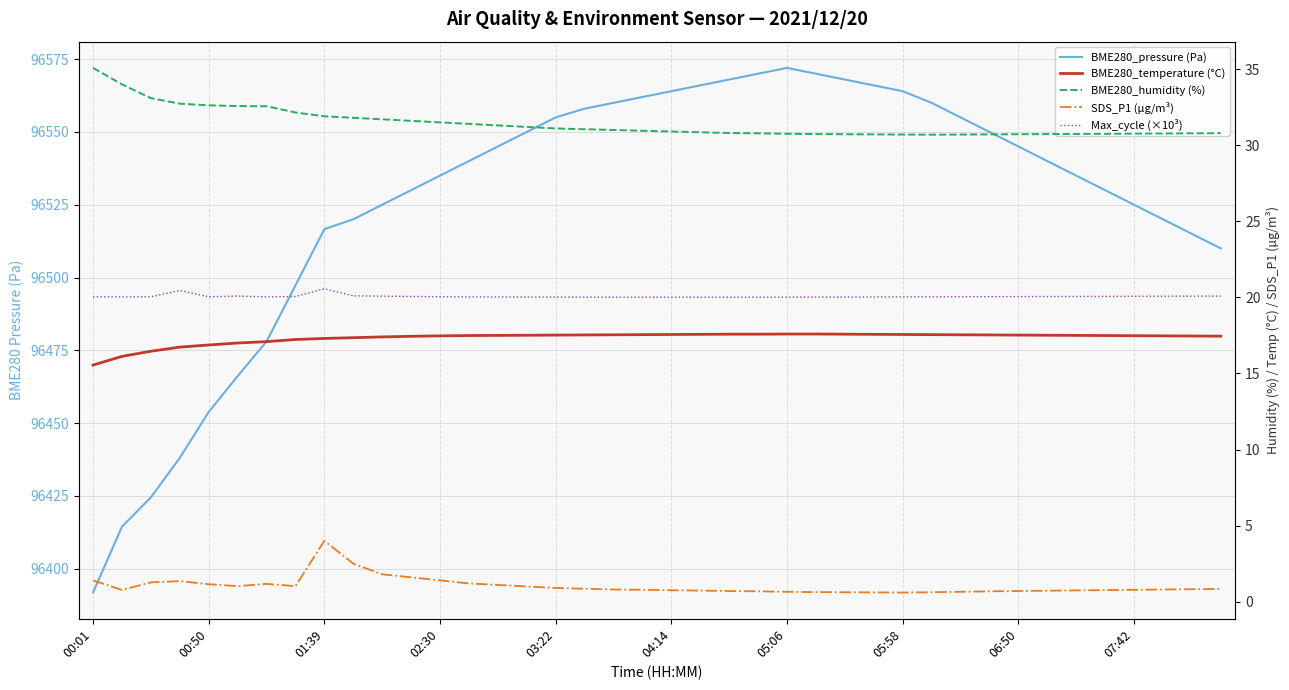

Reading left to right, transcribe all the data shown in this chart.

BME280_pressure (Pa): 96391.8	96414.4	96424.5	96438.1	96453.8	96466.1	96478.0	96497.3	96516.6	96520.0	96525.0	96530.0	96535.0	96540.0	96545.0	96550.0	96555.0	96558.0	96560.0	96562.0	96564.0	96566.0	96568.0	96570.0	96572.0	96570.0	96568.0	96566.0	96564.0	96560.0	96555.0	96550.0	96545.0	96540.0	96535.0	96530.0	96525.0	96520.0	96515.0	96510.0
BME280_temperature (°C): 15.6	16.1	16.5	16.7	16.9	17.0	17.1	17.2	17.3	17.4	17.4	17.4	17.5	17.5	17.5	17.5	17.5	17.5	17.5	17.6	17.6	17.6	17.6	17.6	17.6	17.6	17.6	17.6	17.6	17.6	17.5	17.5	17.5	17.5	17.5	17.5	17.5	17.5	17.5	17.4
BME280_humidity (%): 35.1	34.0	33.1	32.7	32.6	32.6	32.6	32.1	31.9	31.8	31.7	31.6	31.5	31.4	31.3	31.2	31.1	31.1	31.0	30.9	30.9	30.9	30.8	30.8	30.8	30.7	30.7	30.7	30.7	30.7	30.7	30.7	30.7	30.7	30.7	30.8	30.8	30.8	30.8	30.8
SDS_P1 (µg/m³): 1.4	0.8	1.3	1.4	1.1	1.0	1.2	1.0	4.0	2.5	1.8	1.6	1.4	1.2	1.1	1.0	0.9	0.8	0.8	0.8	0.8	0.7	0.7	0.7	0.7	0.6	0.6	0.6	0.6	0.6	0.7	0.7	0.7	0.7	0.7	0.8	0.8	0.8	0.8	0.8
Max_cycle (×10³): 20.0	20.0	20.0	20.5	20.0	20.1	20.0	20.1	20.6	20.1	20.1	20.1	20.0	20.0	20.0	20.0	20.0	20.0	20.0	20.0	20.0	20.0	20.0	20.0	20.0	20.0	20.0	20.0	20.0	20.0	20.0	20.0	20.1	20.1	20.1	20.1	20.1	20.1	20.1	20.1